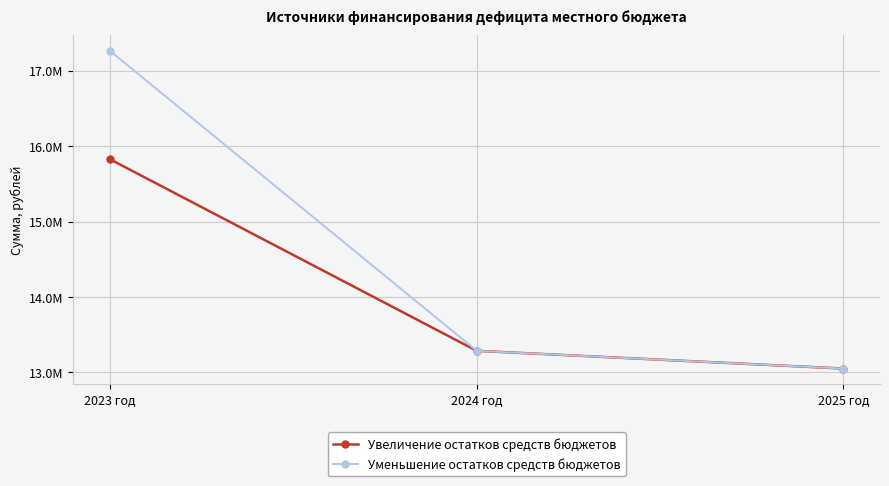

The value of Уменьшение остатков средств бюджетов at 2025 год is 13052099.1. True or false?

True